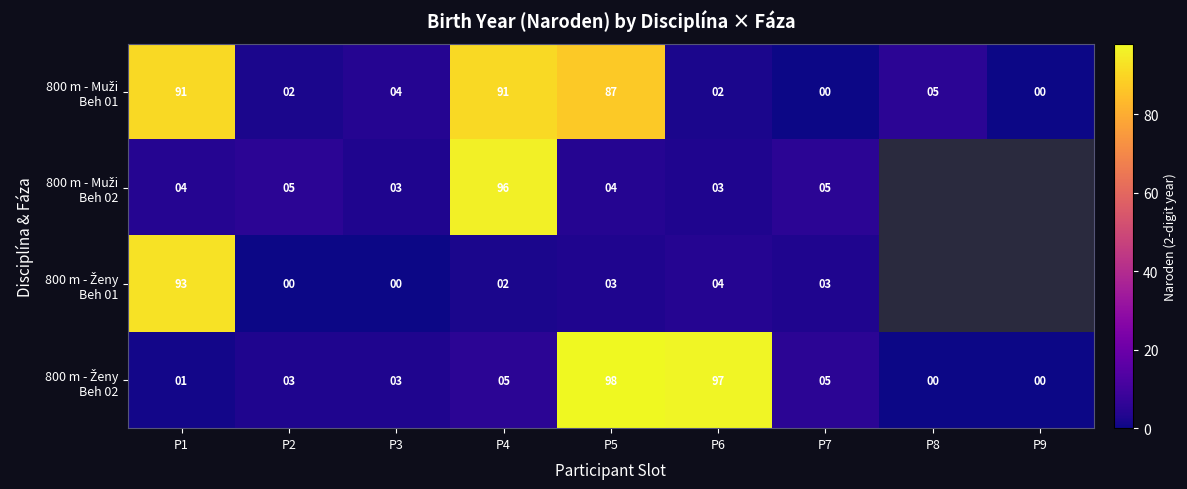

What is the difference between the highest and lowest values at P4?

94